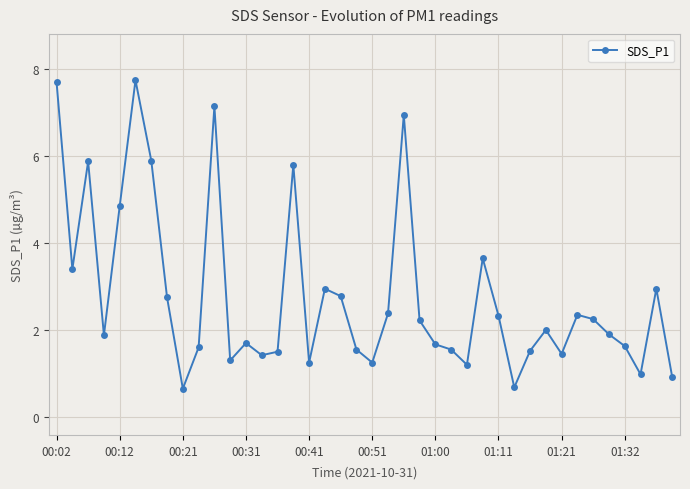

True or false: there are more than 1 points higher than both neighbors.

True